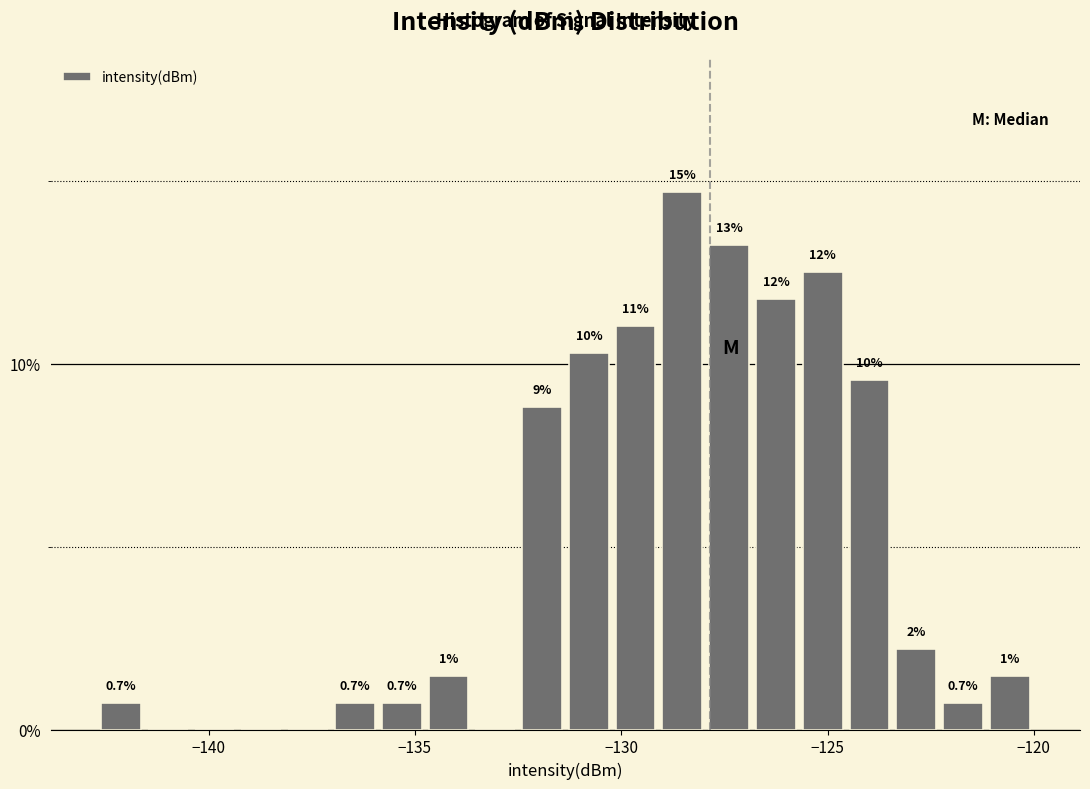

Around what value on the x-axis is the tallest bar? Give the approximate position of its centre, as read against the axis.

-128.5